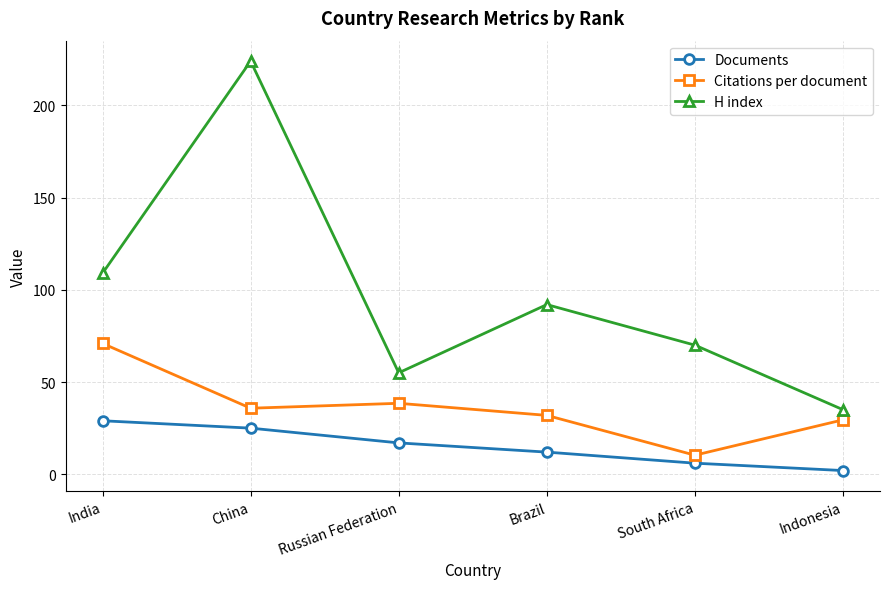

Which series changed the most between India and China?

H index